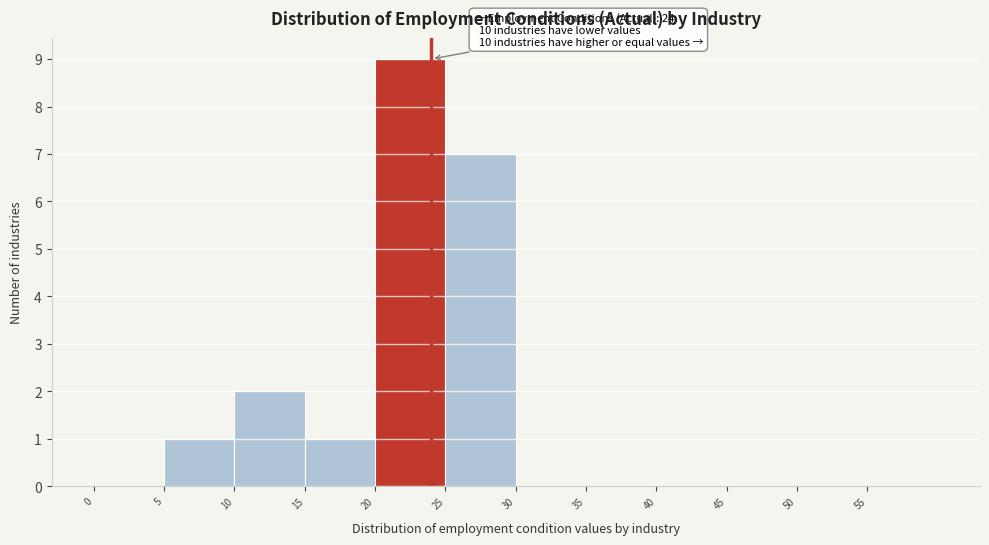

Which range on the x-axis has the tallest bar?

20 to 25